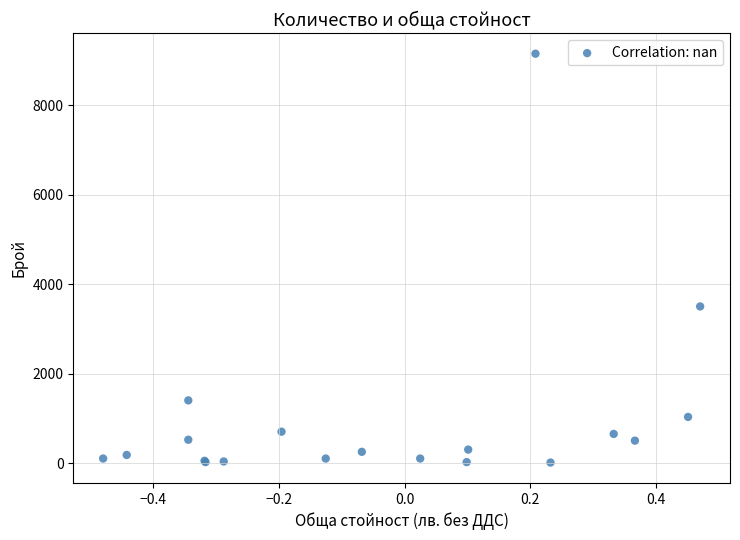

What Y value in the scatter plot is closest to 4580?

3500